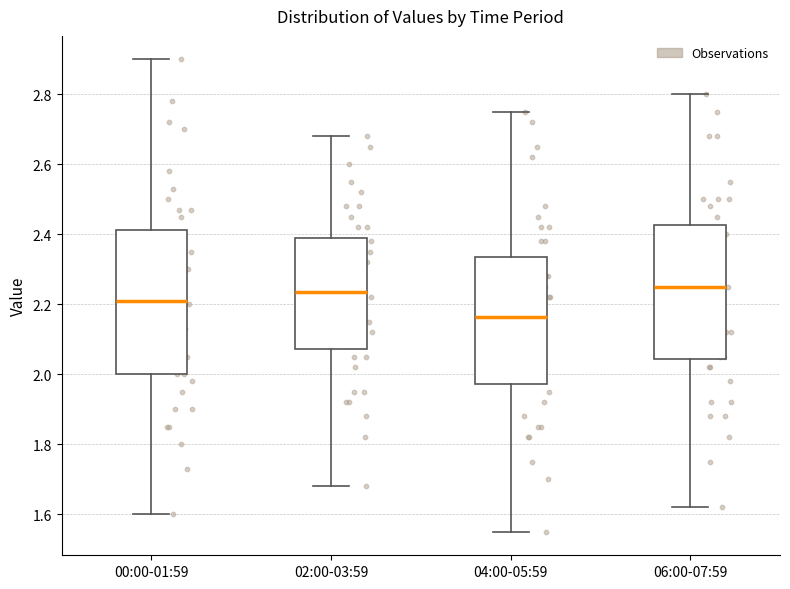

Reading left to right, transcribe this box plot: for each box, give where its median line is, the range the box spans, and where its two whiskers end, as read against the y-axis. The values are not printed on the chart, so give them approximately, as read against the axis.

00:00-01:59: median 2.22, box 2.00 to 2.42, whiskers 1.60 to 2.90
02:00-03:59: median 2.24, box 2.08 to 2.40, whiskers 1.68 to 2.68
04:00-05:59: median 2.16, box 1.98 to 2.34, whiskers 1.56 to 2.76
06:00-07:59: median 2.26, box 2.04 to 2.42, whiskers 1.62 to 2.80